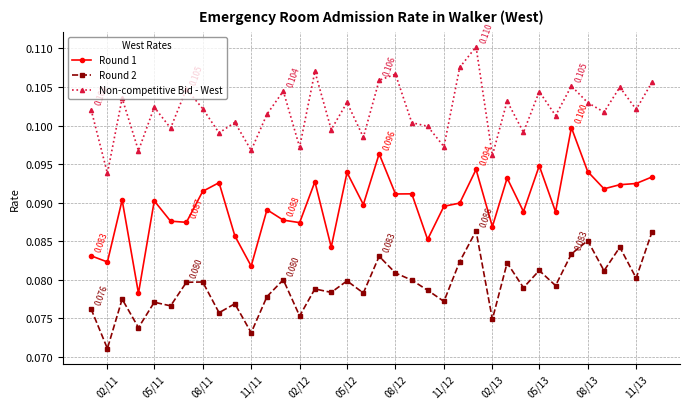

Which series has the largest total across all categories?

Non-competitive Bid - West